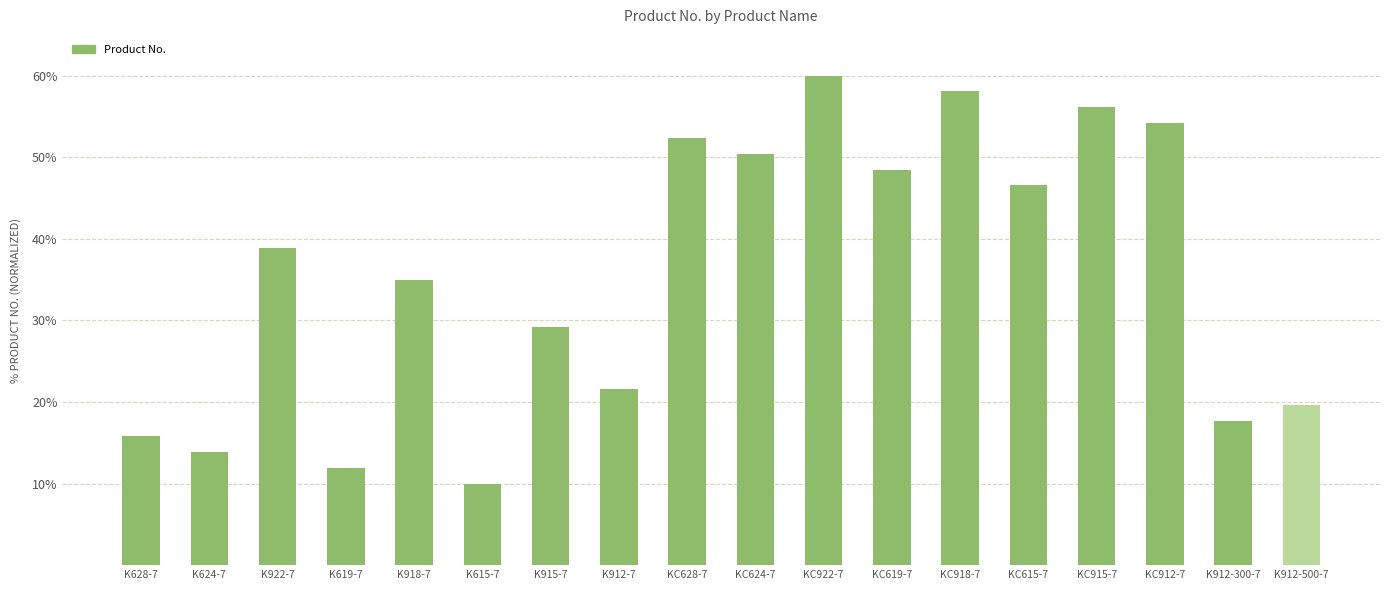

What value does the data have at K624-7?

13.8